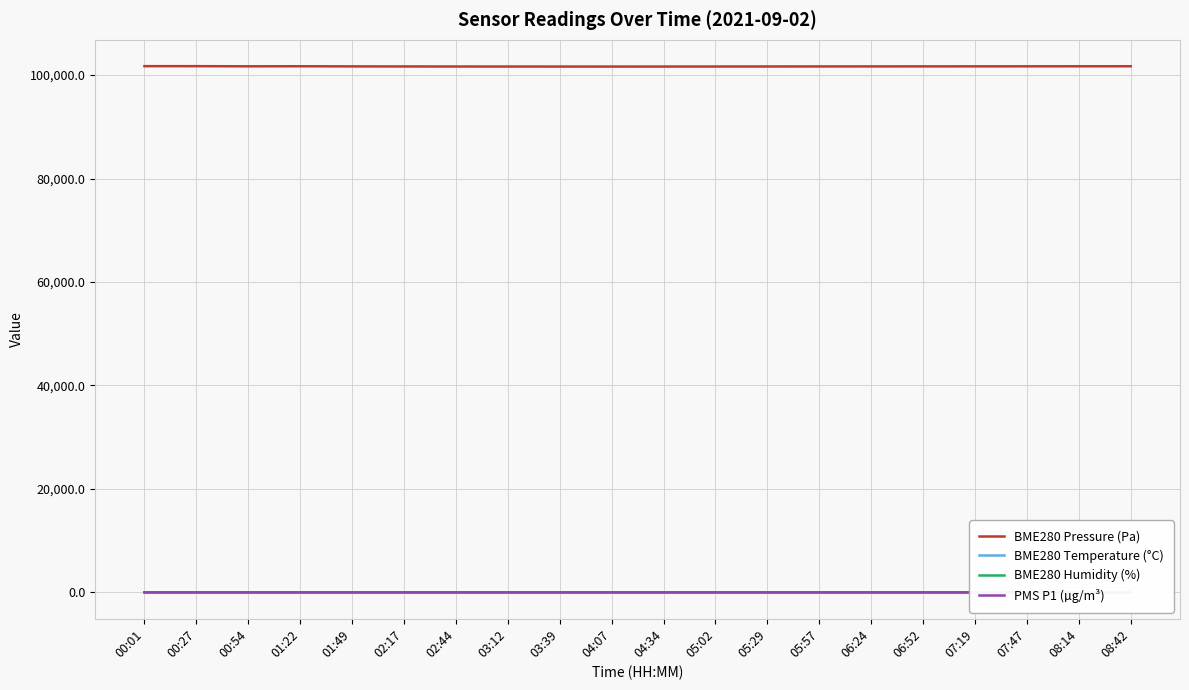

What is the spread (max minus min) of values at 01:22?

101700.0